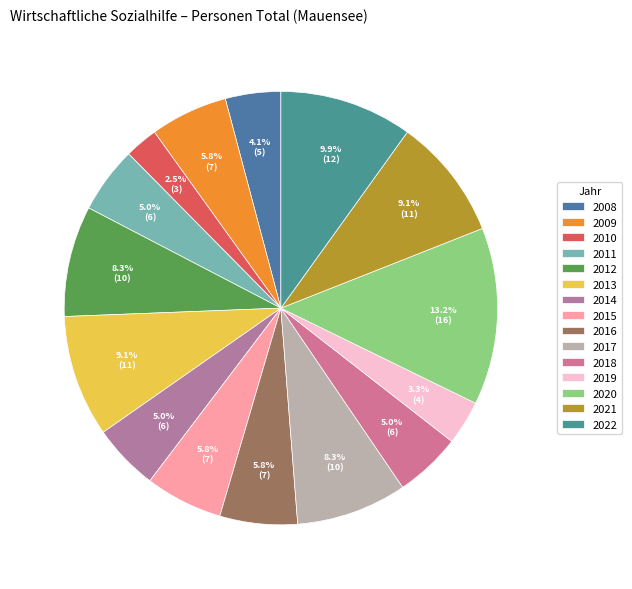

Is 2019 the majority of the pie?

No